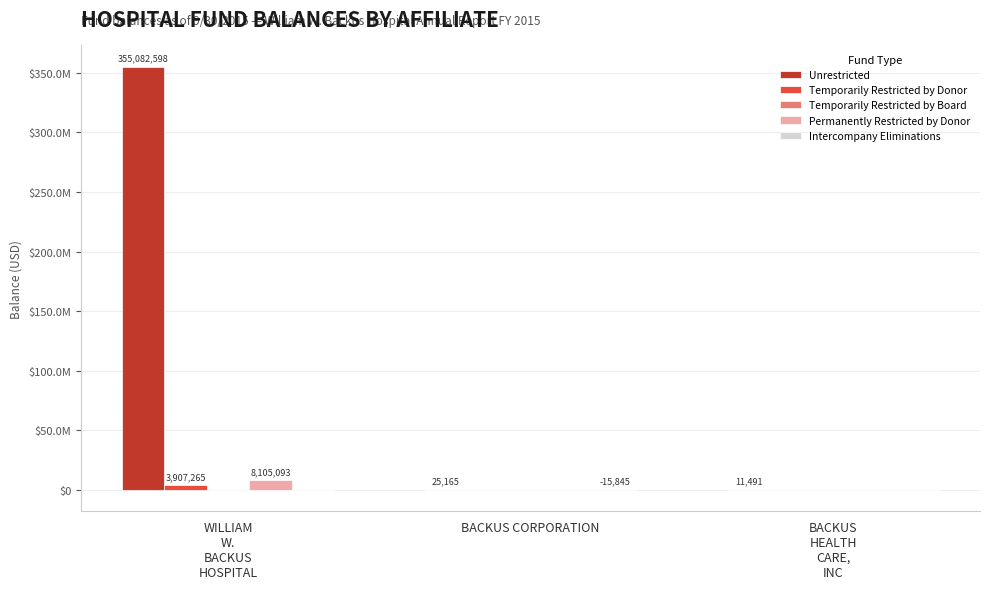

At which category is the sum across all series the highest?

WILLIAM
W.
BACKUS
HOSPITAL